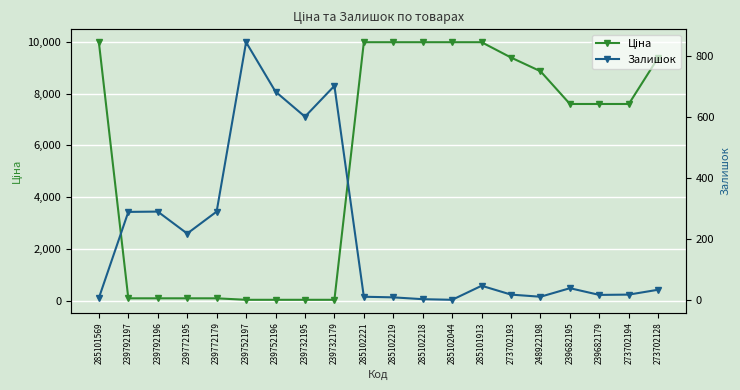

What is the lowest value of the Ціна series?

57.0